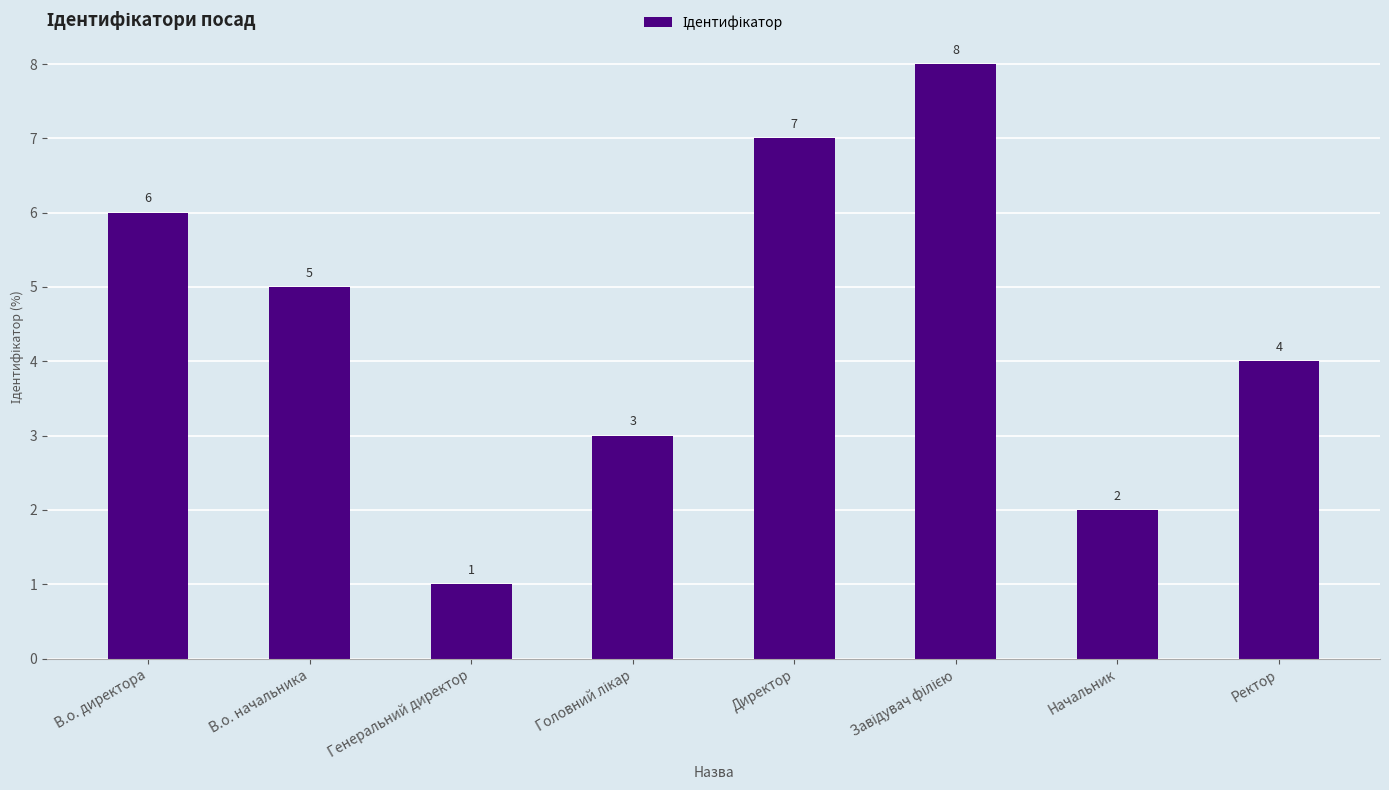

What is the difference between the second highest and minimum values?

6